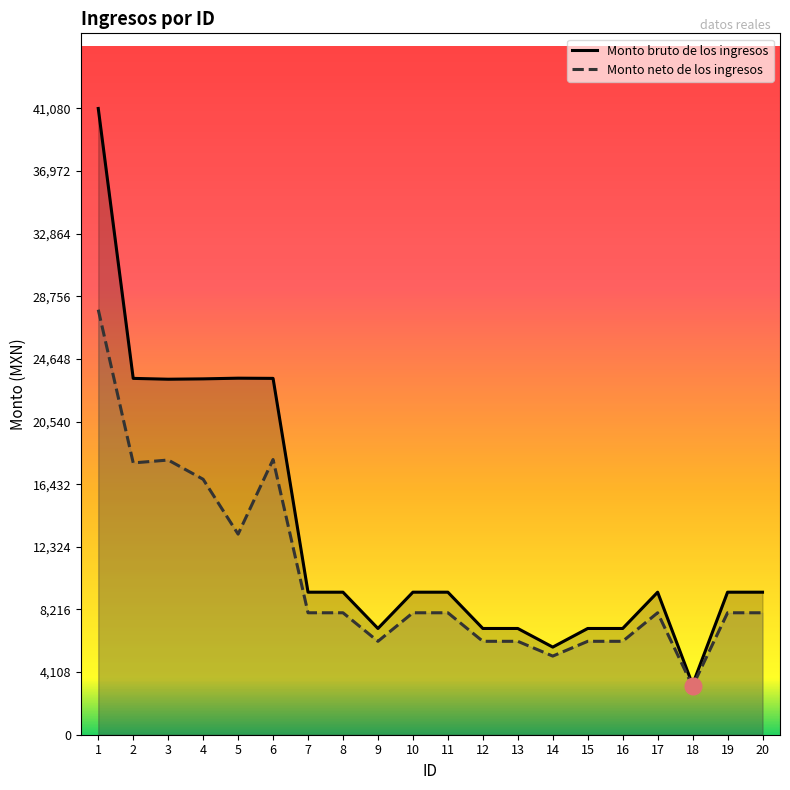

Reading left to right, transcribe all the data shown in this chart.

Monto bruto de los ingresos: 1=41080.0	2=23375.0	3=23320.5	4=23343.5	5=23388.5	6=23375.0	7=9350.0	8=9350.0	9=6969.5	10=9350.0	11=9350.0	12=6969.5	13=6969.5	14=5748.0	15=6969.5	16=6969.5	17=9350.0	18=3289.0	19=9350.0	20=9350.0
Monto neto de los ingresos: 1=27880.9	2=17830.2	3=18019.2	4=16756.7	5=13158.0	6=18051.5	7=7999.6	8=7999.6	9=6127.5	10=7999.6	11=7999.6	12=6127.5	13=6127.5	14=5158.1	15=6127.5	16=6127.5	17=7999.6	18=3180.9	19=7999.6	20=7999.6